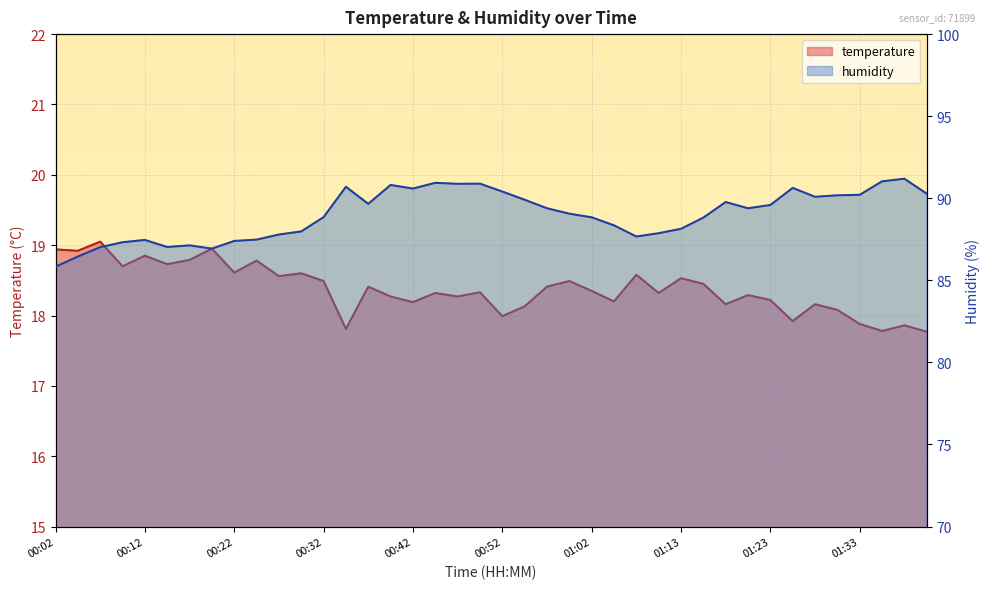

What is the label of the 33rd point from the right?

00:20